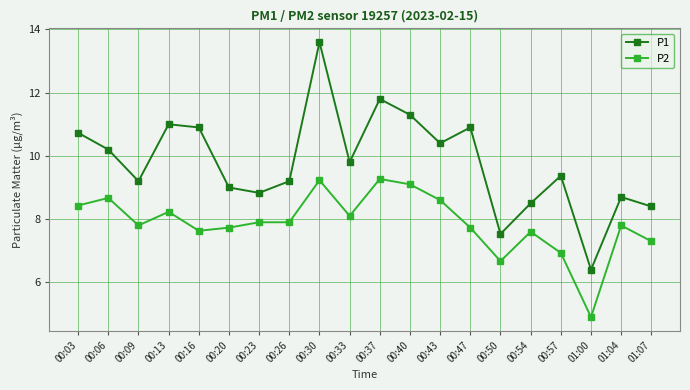

What is the label of the 7th point from the right?

00:47